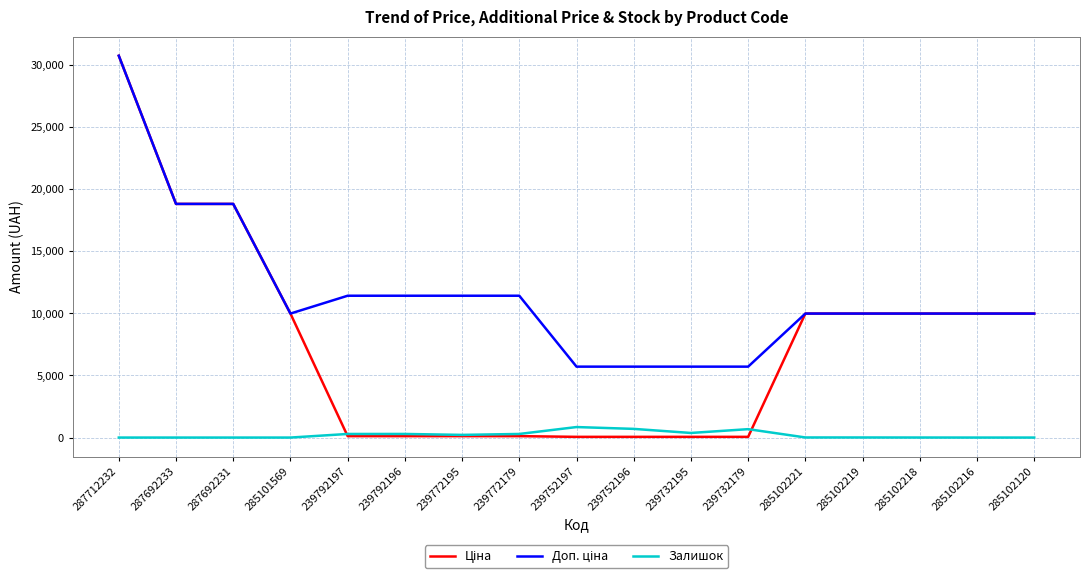

Is it true that Залишок equals 0.0 at 285102216?

True